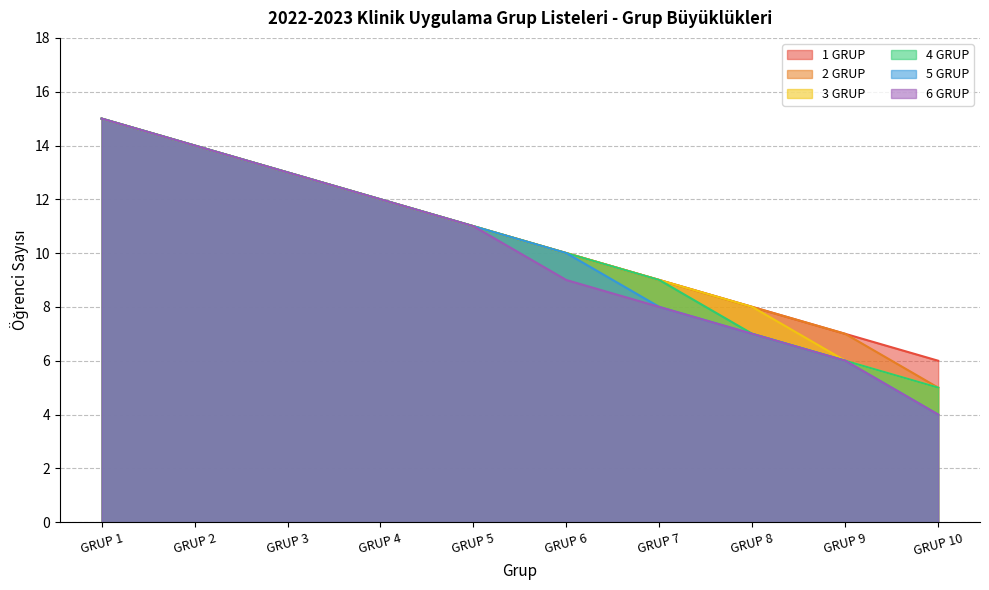

Reading right to left, what are all the values shown in this chart?

1 GRUP: GRUP 10=6	GRUP 9=7	GRUP 8=8	GRUP 7=9	GRUP 6=10	GRUP 5=11	GRUP 4=12	GRUP 3=13	GRUP 2=14	GRUP 1=15
2 GRUP: GRUP 10=5	GRUP 9=7	GRUP 8=8	GRUP 7=9	GRUP 6=10	GRUP 5=11	GRUP 4=12	GRUP 3=13	GRUP 2=14	GRUP 1=15
3 GRUP: GRUP 10=5	GRUP 9=6	GRUP 8=8	GRUP 7=9	GRUP 6=10	GRUP 5=11	GRUP 4=12	GRUP 3=13	GRUP 2=14	GRUP 1=15
4 GRUP: GRUP 10=5	GRUP 9=6	GRUP 8=7	GRUP 7=9	GRUP 6=10	GRUP 5=11	GRUP 4=12	GRUP 3=13	GRUP 2=14	GRUP 1=15
5 GRUP: GRUP 10=4	GRUP 9=6	GRUP 8=7	GRUP 7=8	GRUP 6=10	GRUP 5=11	GRUP 4=12	GRUP 3=13	GRUP 2=14	GRUP 1=15
6 GRUP: GRUP 10=4	GRUP 9=6	GRUP 8=7	GRUP 7=8	GRUP 6=9	GRUP 5=11	GRUP 4=12	GRUP 3=13	GRUP 2=14	GRUP 1=15